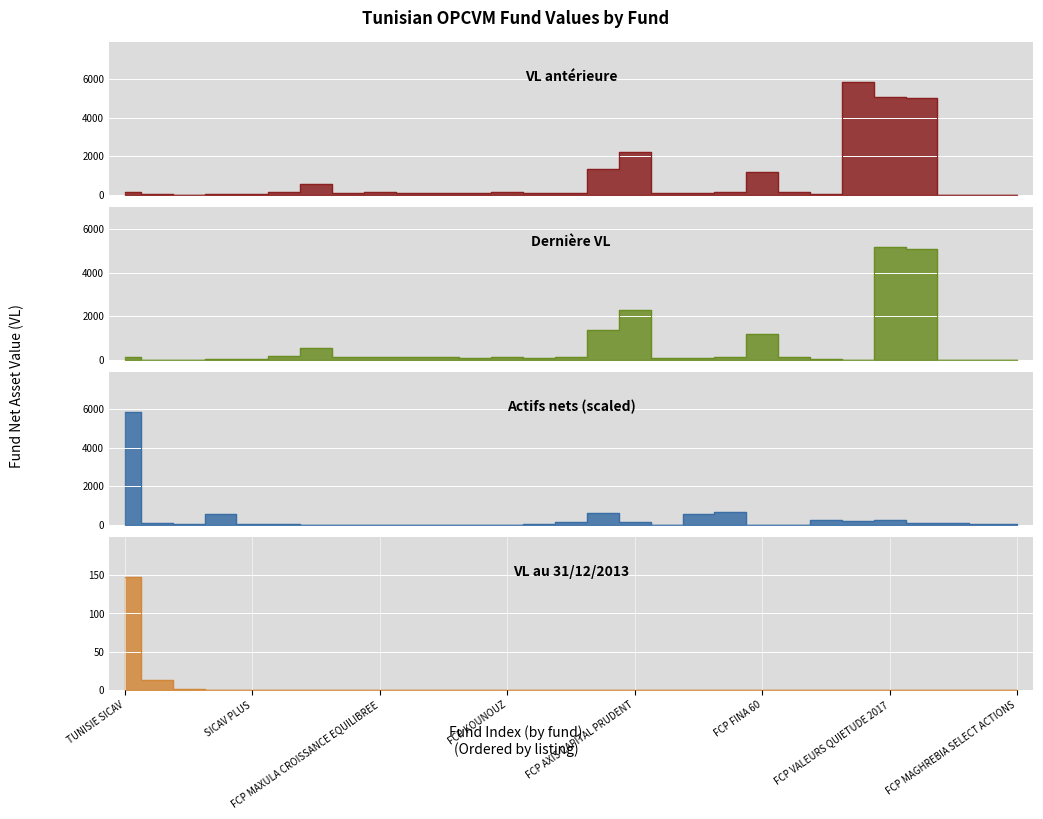

How many values in the VL 31/12/2013 series exceed 0?

3